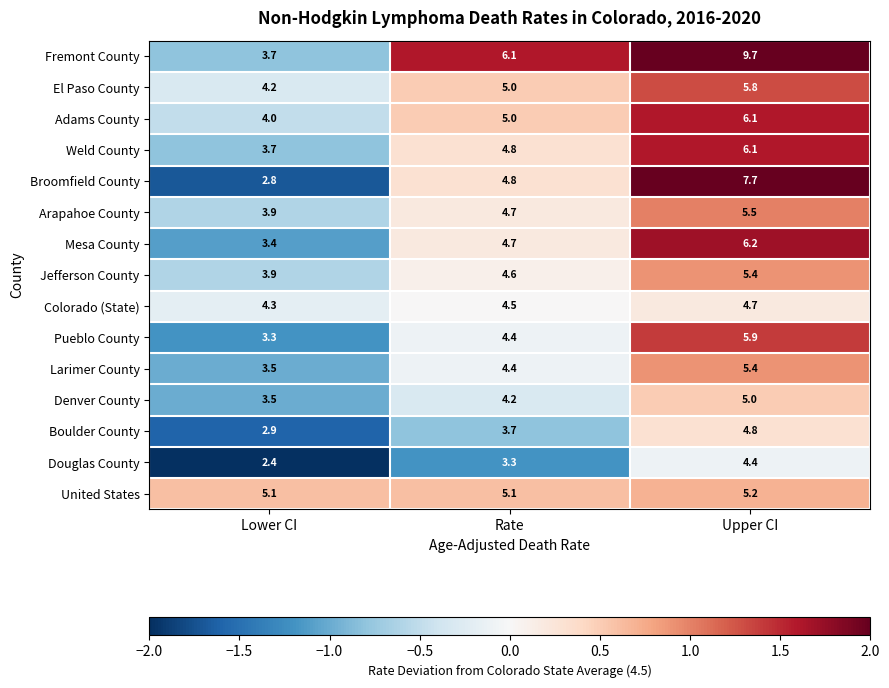

At which label does Jefferson County first exceed 4?

Rate